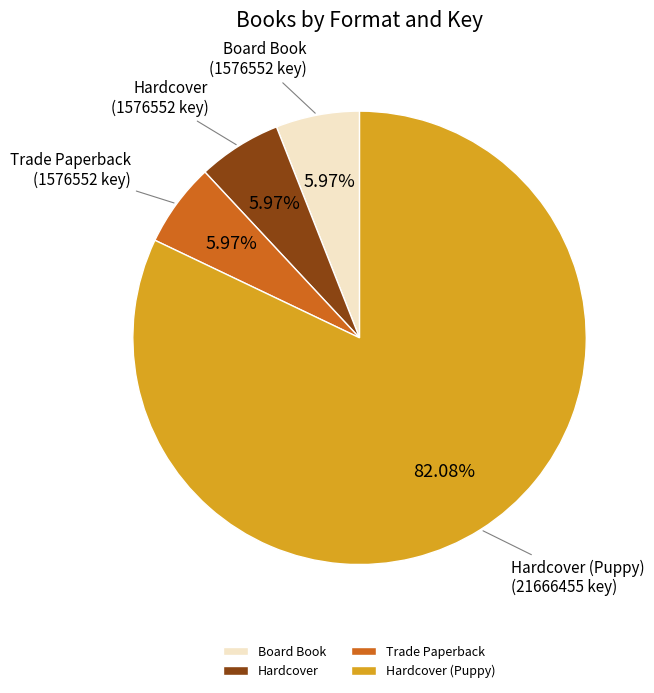

Is Hardcover (Puppy) the majority of the pie?

Yes